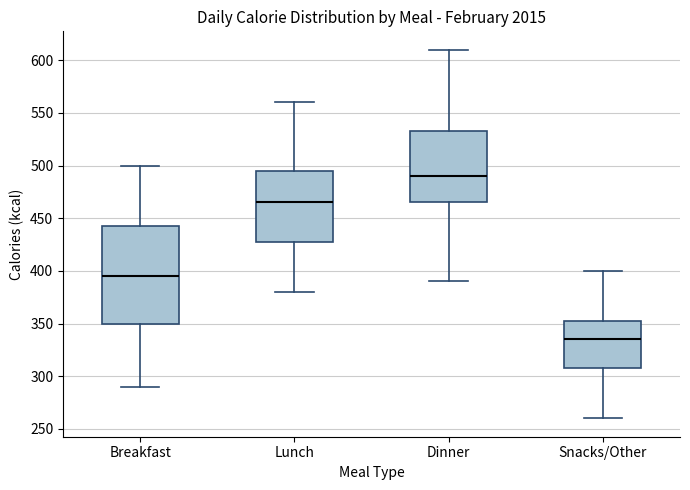

Comparing the boxes themselves (not the whiskers), which one is the tallest?

Breakfast